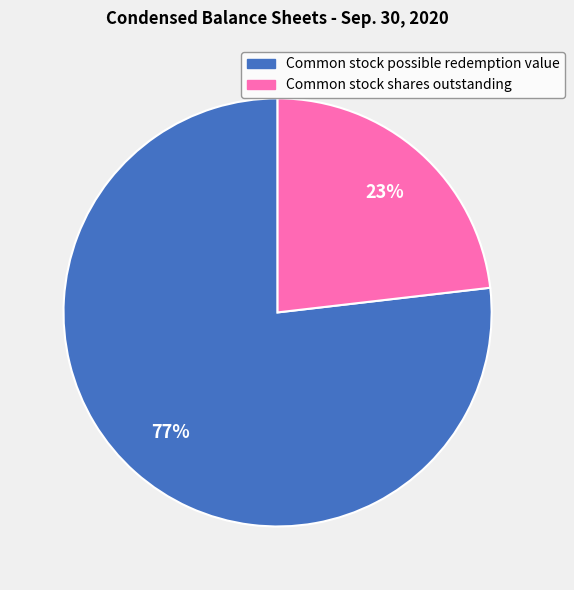

What percentage is the Common stock shares outstanding slice, to the nearest percent?

23%